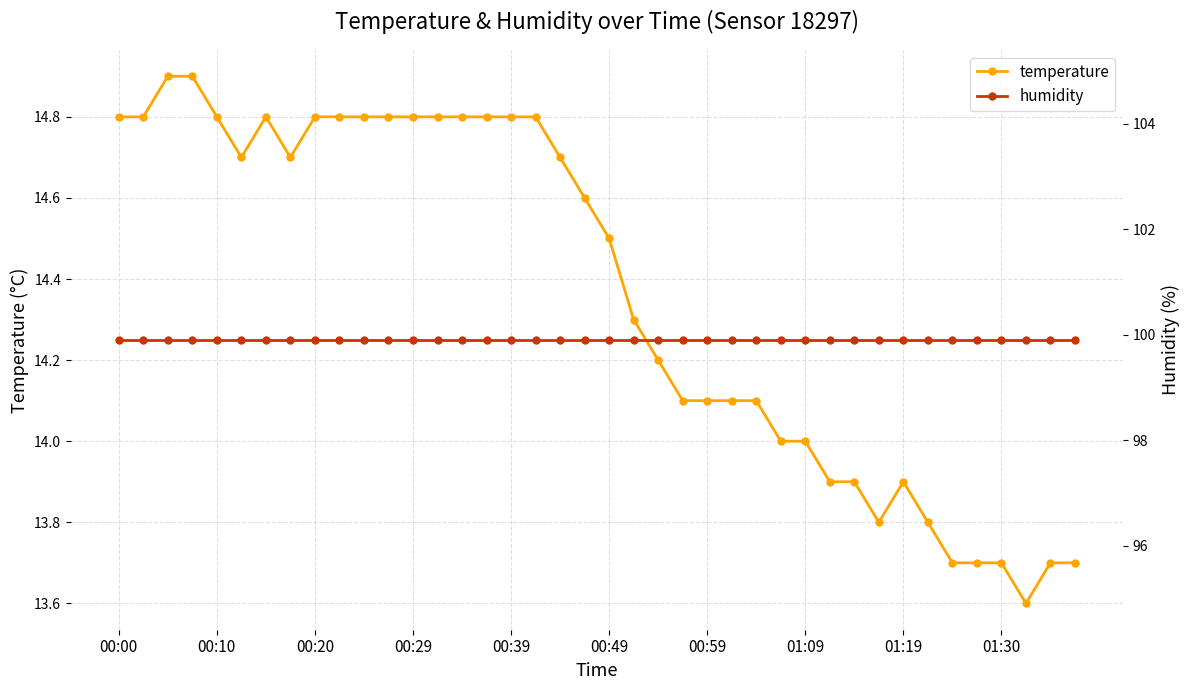

Rank the series by their maximum value, from highest to lowest.

humidity, temperature